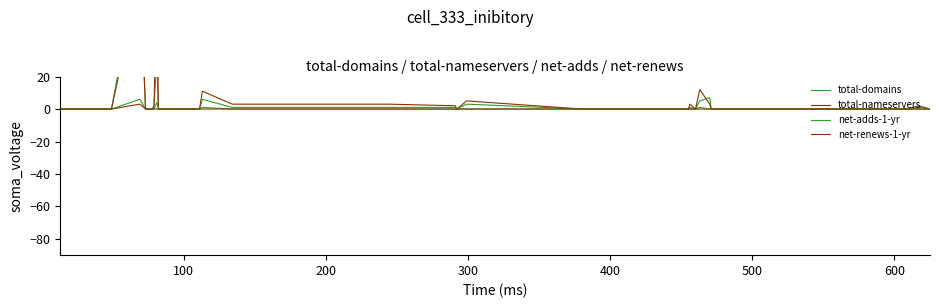

True or false: total-domains has a value of 31 at 22.

False